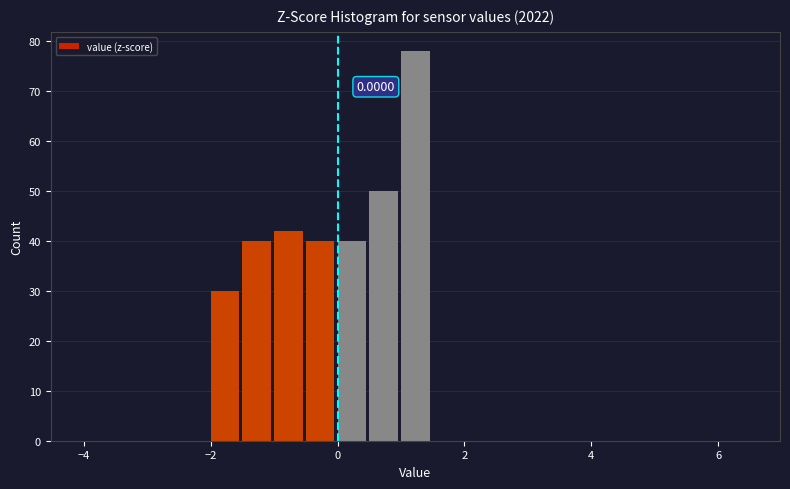

Read against the x-axis, roughly where is the centre of the tallest bar?

1.2